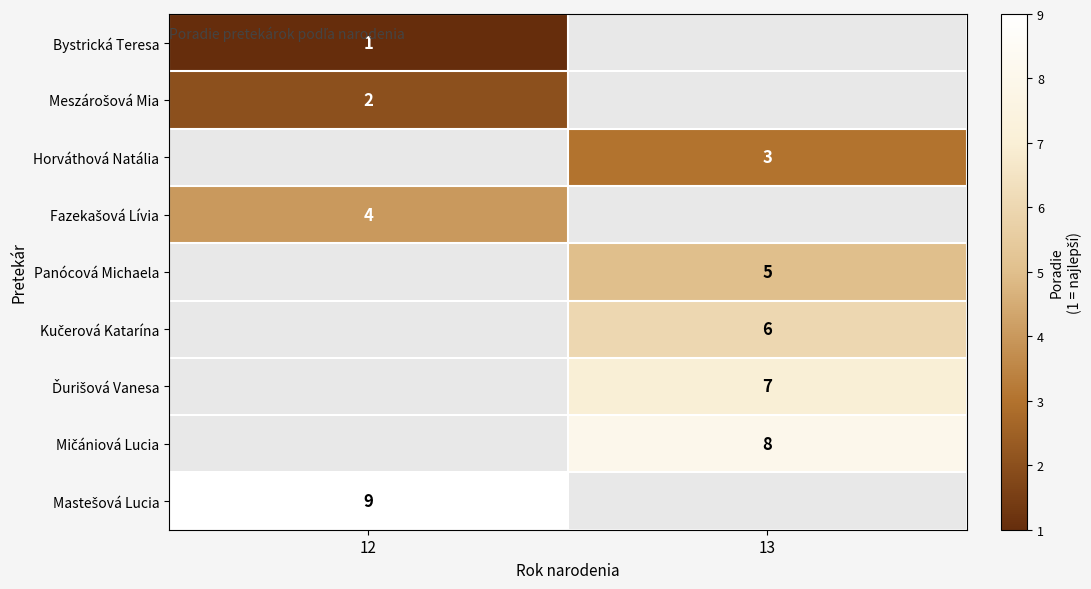

The Horváthová Natália series shows 3 at 13. True or false?

True